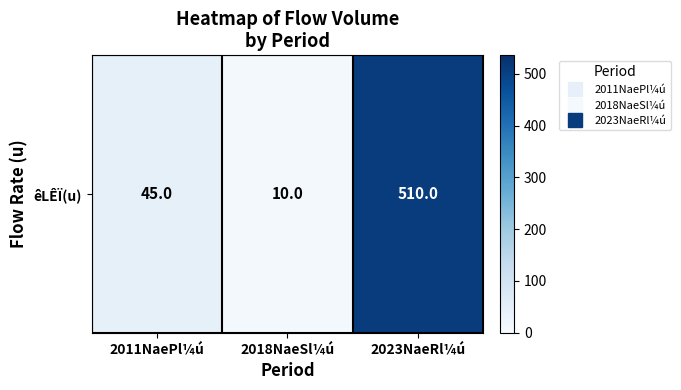

The chart shows a value of 13 at 2018NaeSl¼ú. True or false?

False